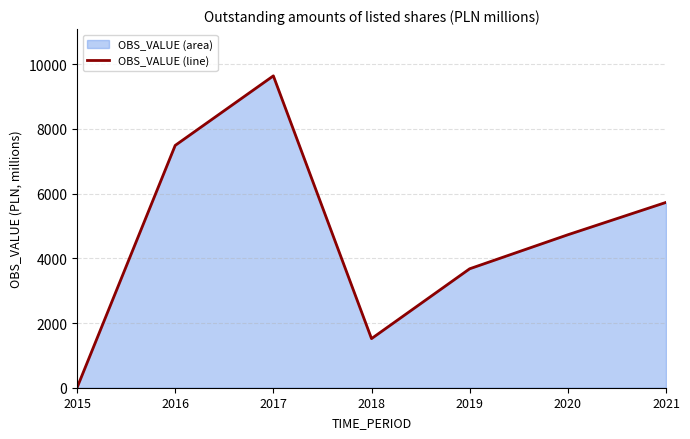

How many interior local peaks (higher than both neighbors) does the data have?

1